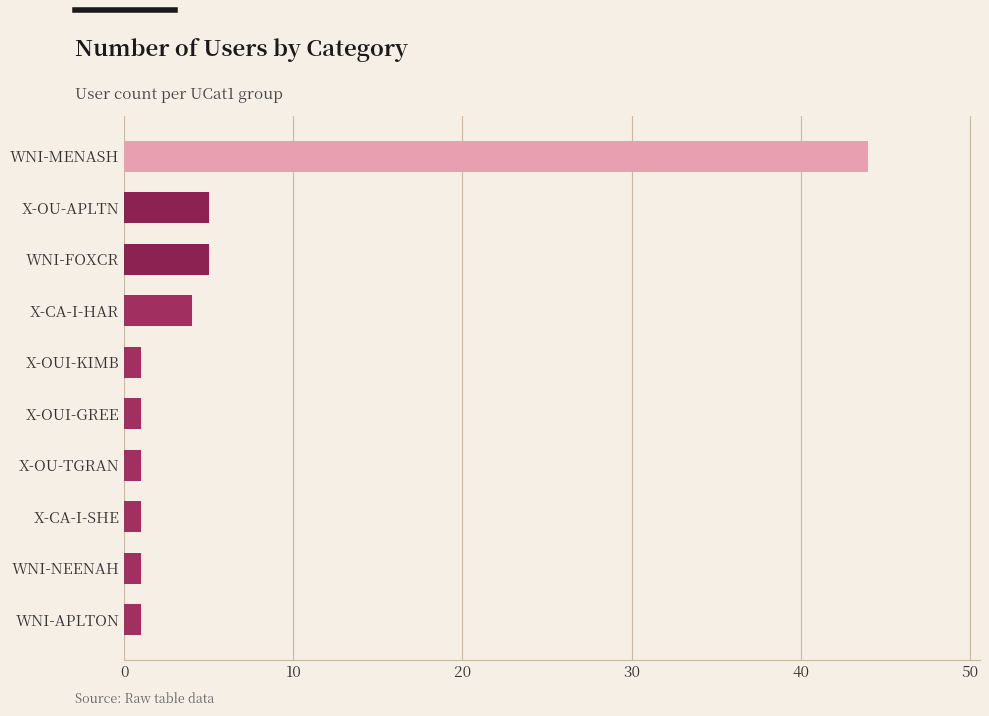

Which has a higher value, X-OUI-GREE or WNI-MENASH?

WNI-MENASH